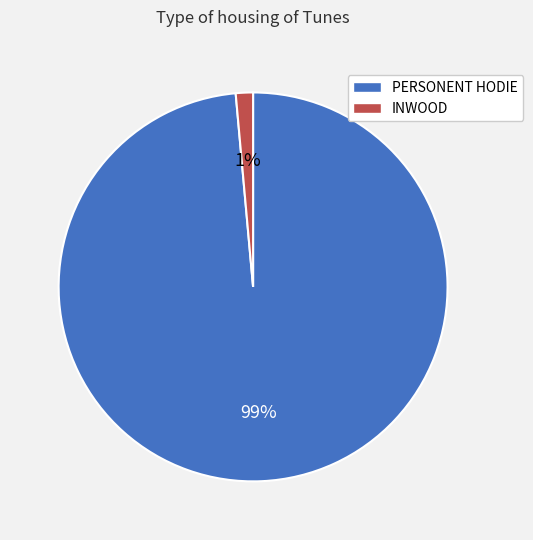

Between PERSONENT HODIE and INWOOD, which is larger?

PERSONENT HODIE